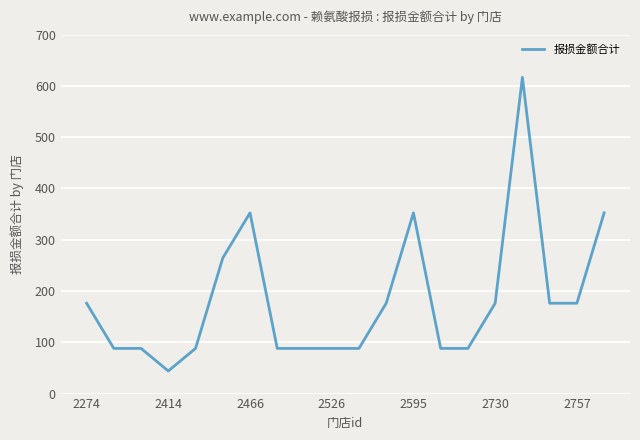

What is the greatest value displayed?

616.7